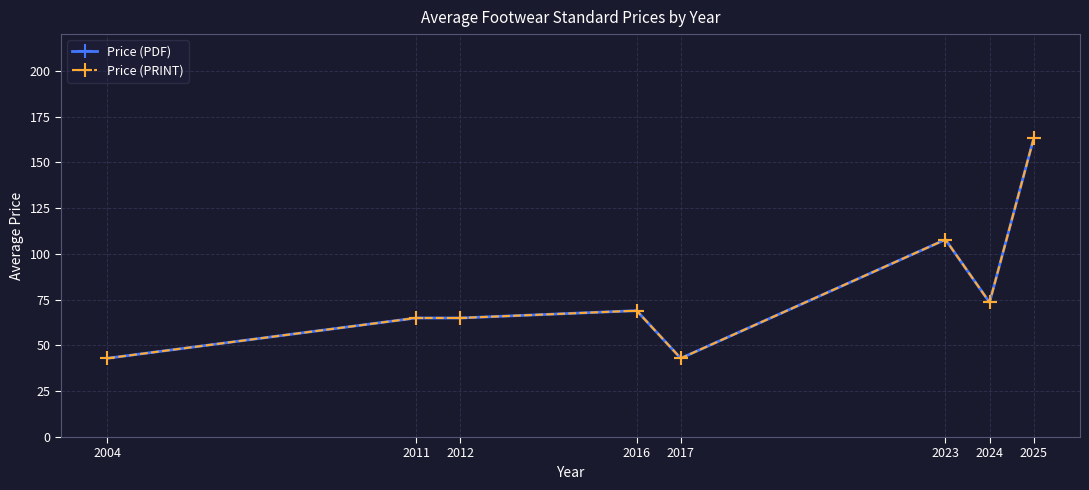

What is the sum of the Price (PRINT) values at 2017 and 2025?

206.1